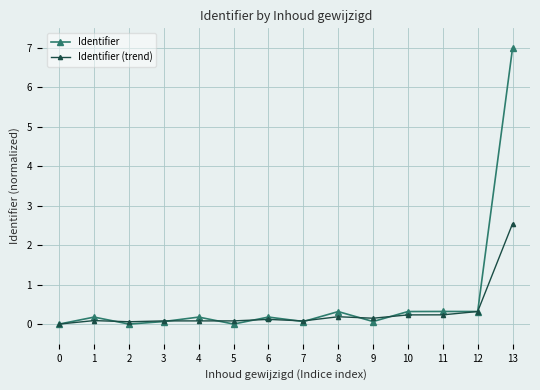

What is the difference between the maximum and minimum values in the Identifier (trend) series?

2.5